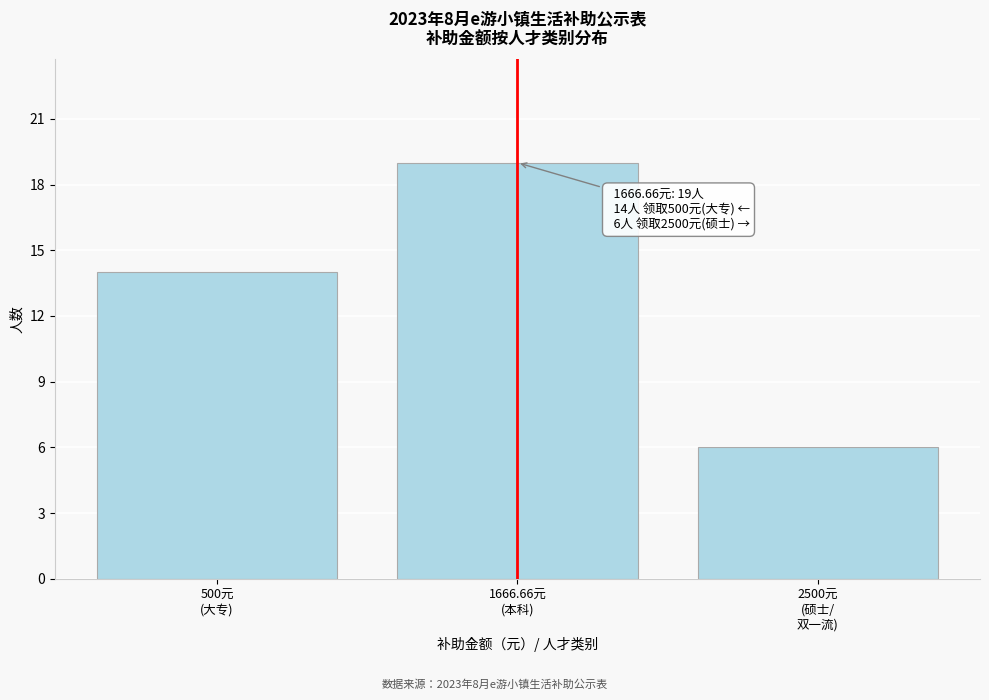

Reading left to right, extract all data points from this chart.

14	19	6